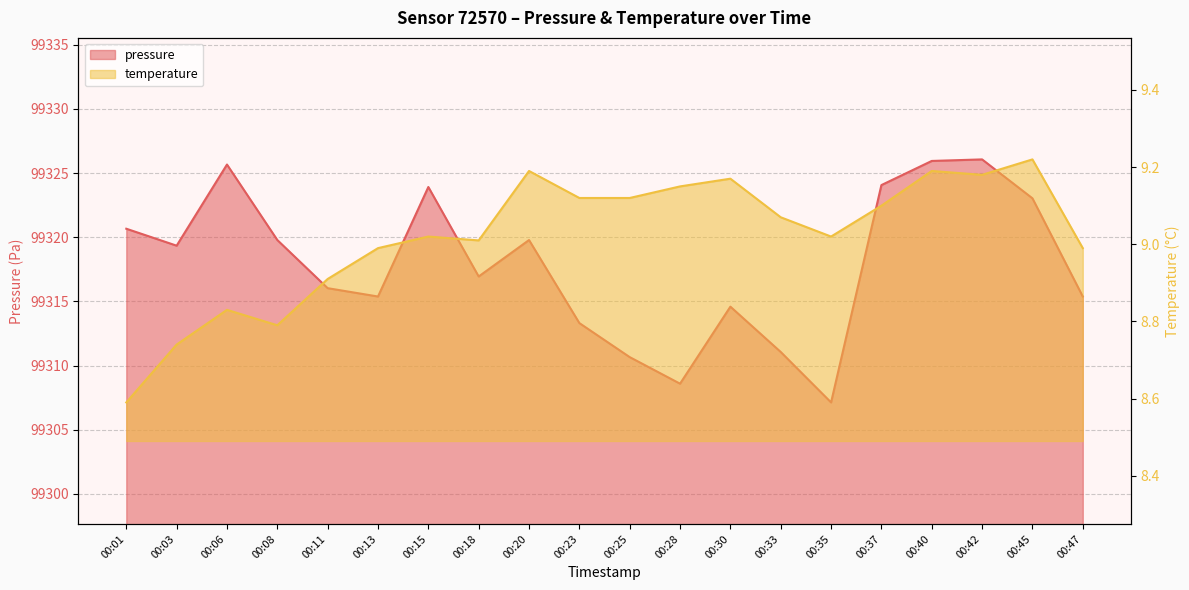

Reading left to right, list all the values displayed in this chart.

pressure: 99320.7	99319.3	99325.7	99319.8	99316.0	99315.4	99323.9	99316.9	99319.8	99313.3	99310.7	99308.6	99314.6	99311.1	99307.1	99324.1	99325.9	99326.1	99323.0	99315.4
temperature: 8.6	8.7	8.8	8.8	8.9	9.0	9.0	9.0	9.2	9.1	9.1	9.2	9.2	9.1	9.0	9.1	9.2	9.2	9.2	9.0